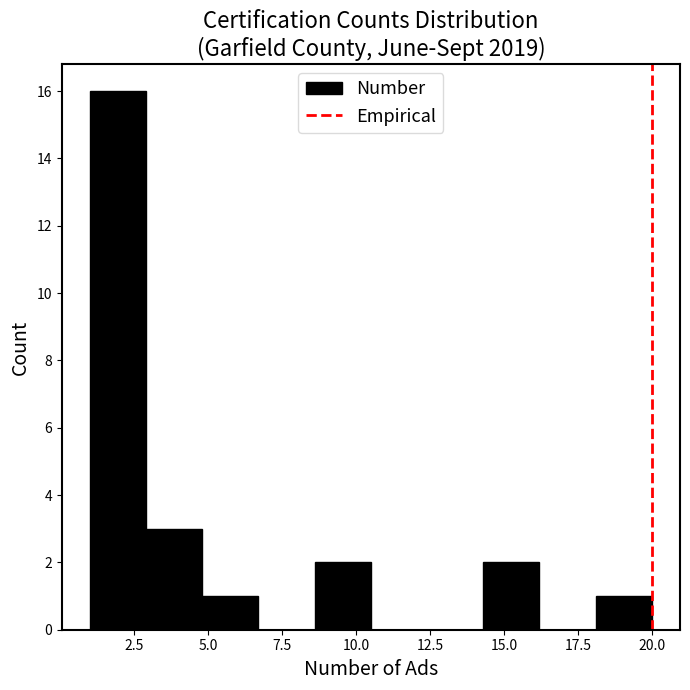

Read against the x-axis, roughly where is the centre of the tallest bar?

2.0